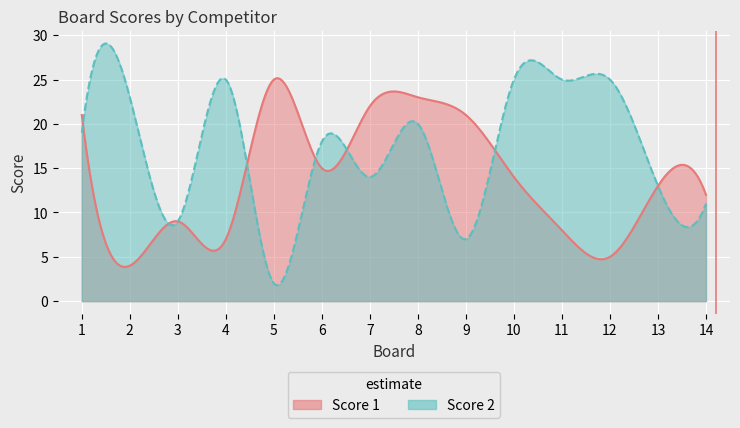

Is it true that Score 2 equals 3 at 3?

False